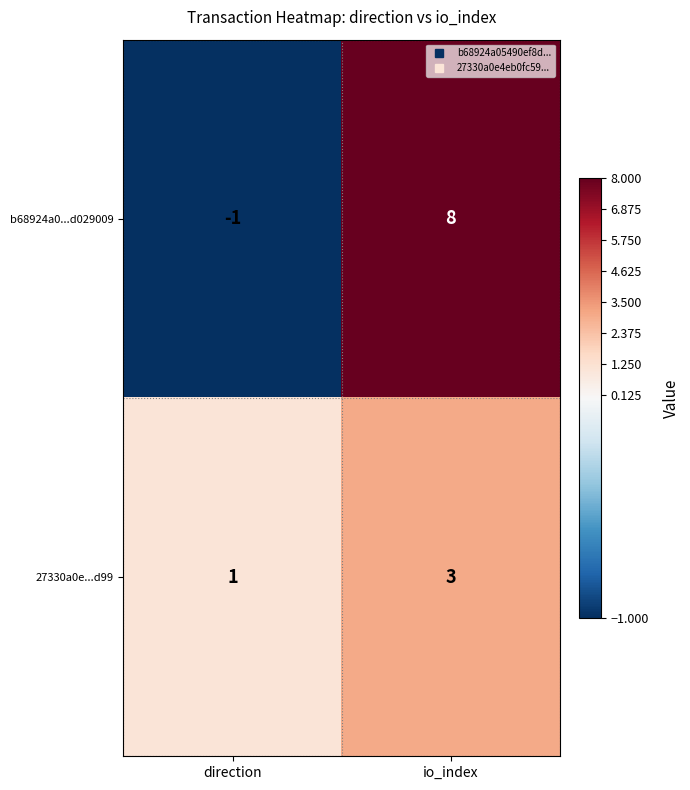

At which category is the sum across all series the highest?

io_index